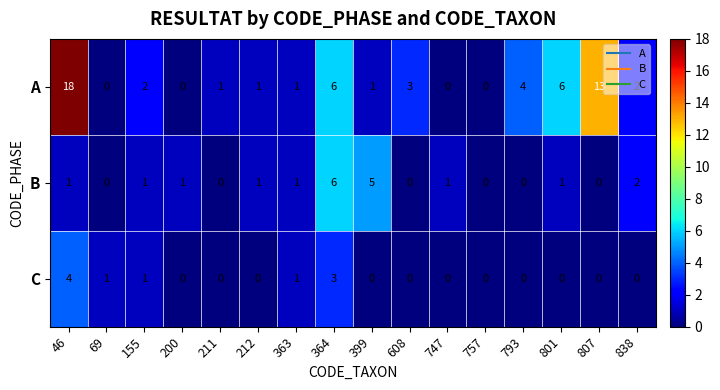

Rank the series by their maximum value, from lowest to highest.

C, B, A